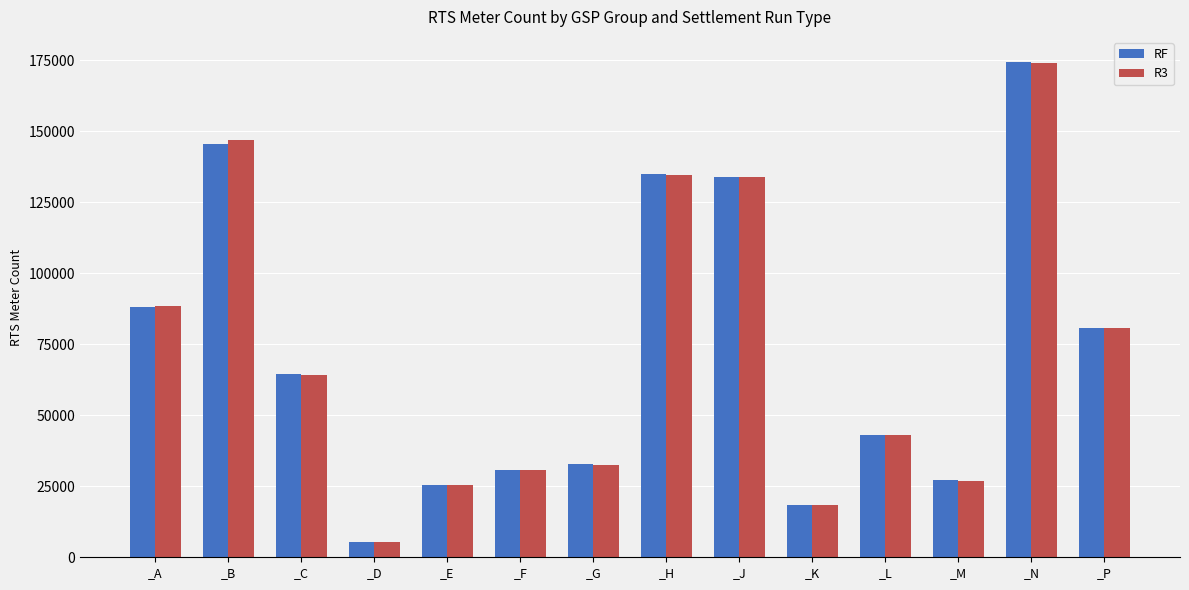

Reading right to left, list all the values displayed in this chart.

RF: 80765	174426	27116	42958	18287	133715	134825	32813	30816	25474	5506	64379	145308	88077
R3: 80682	174091	26771	42875	18329	133780	134544	32629	30837	25462	5476	64006	146764	88275